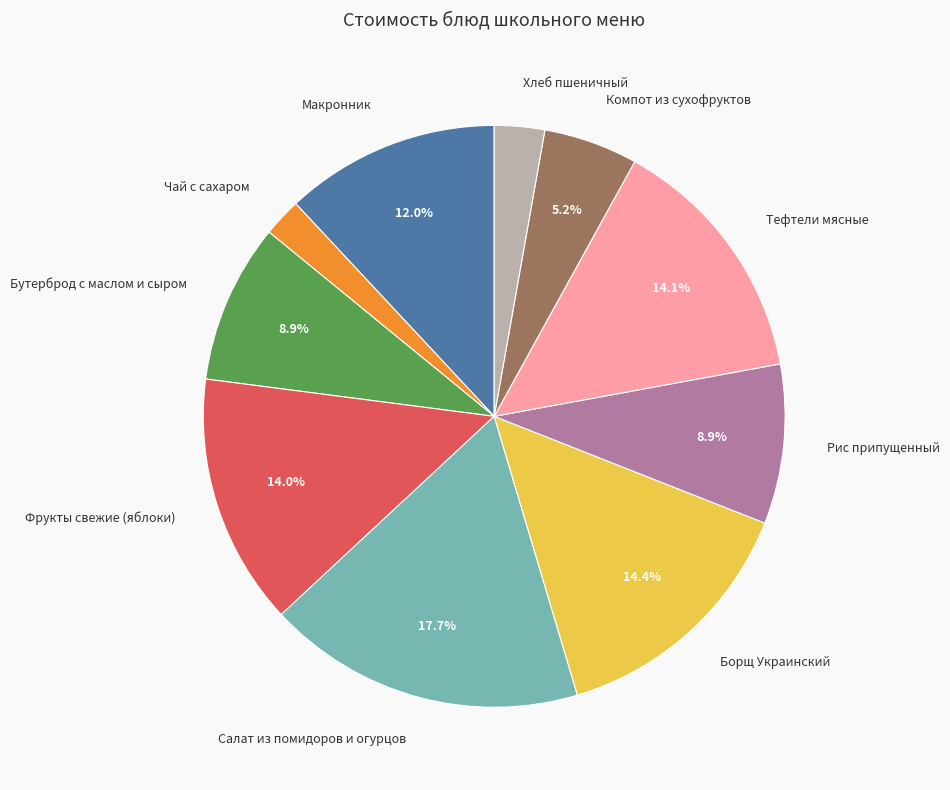

To the nearest percent, what is the combined percentage of Рис припущенный and Макронник?

21%